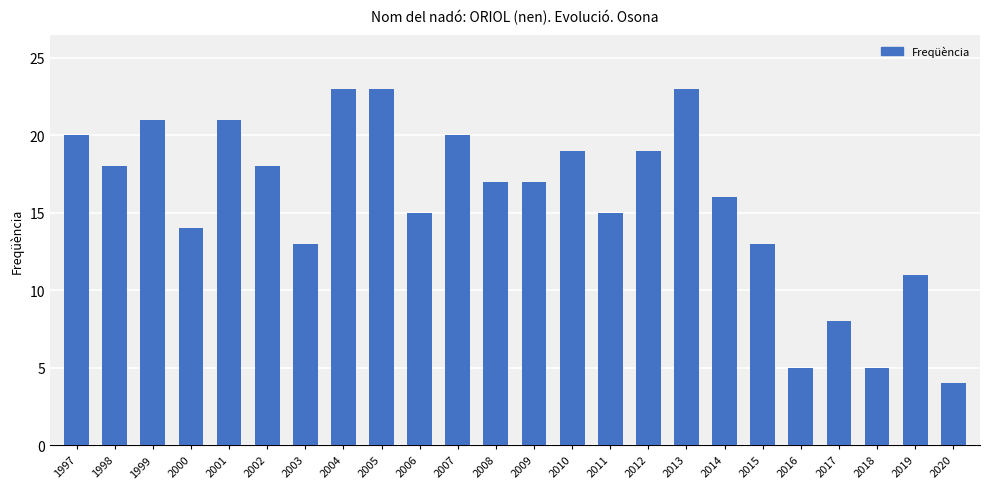

Between 1998 and 2010, which is larger?

2010